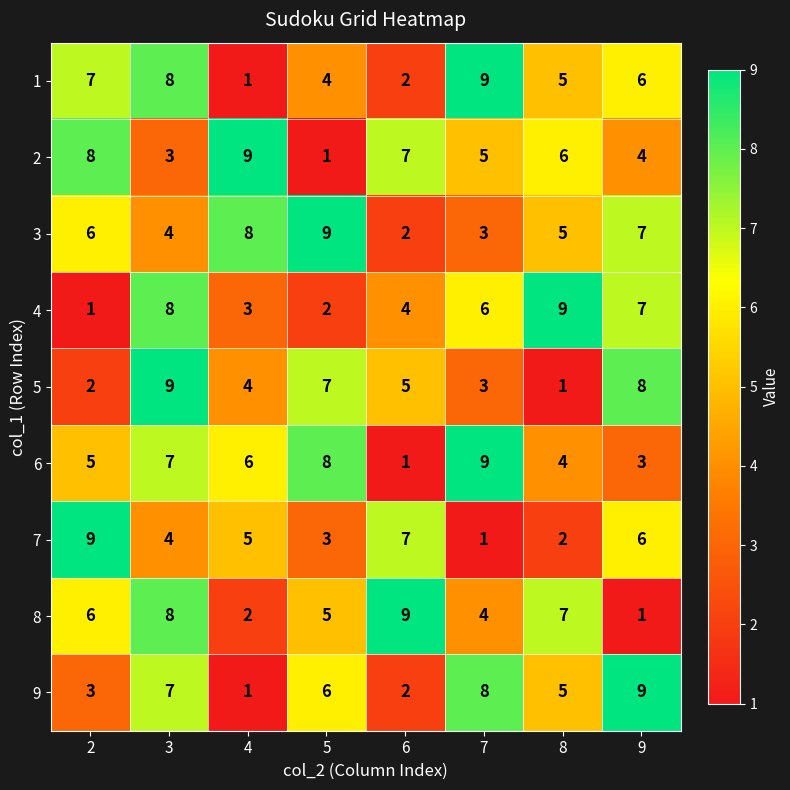

Which category has the lowest value in the 3 series?

6